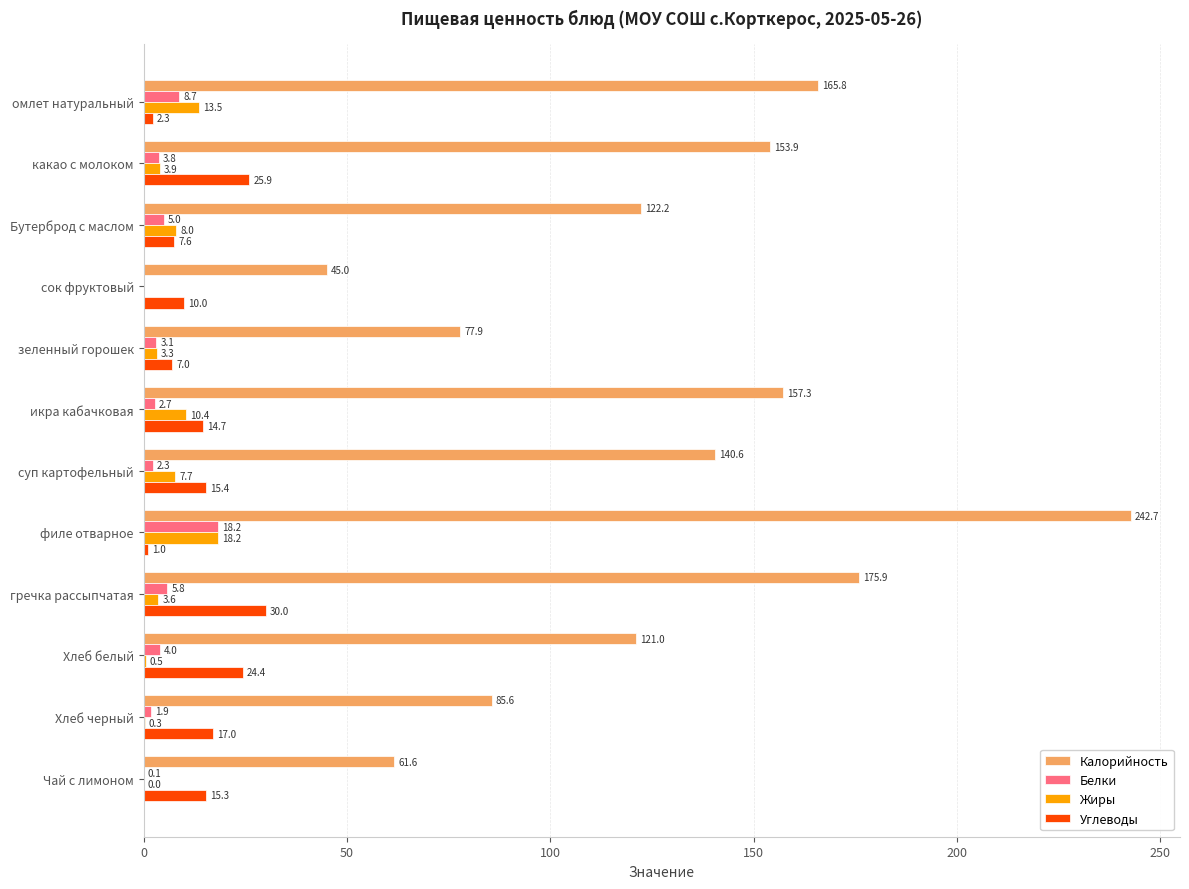

Which label corresponds to the largest value in the chart?

филе отварное